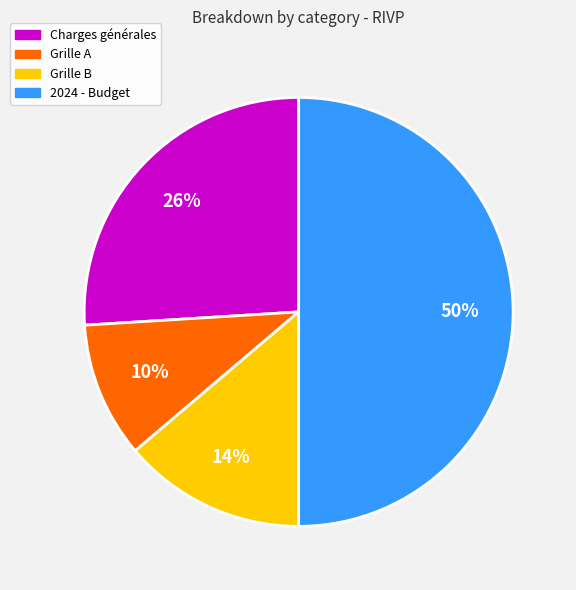

Does Charges générales represent more than half of the total?

No